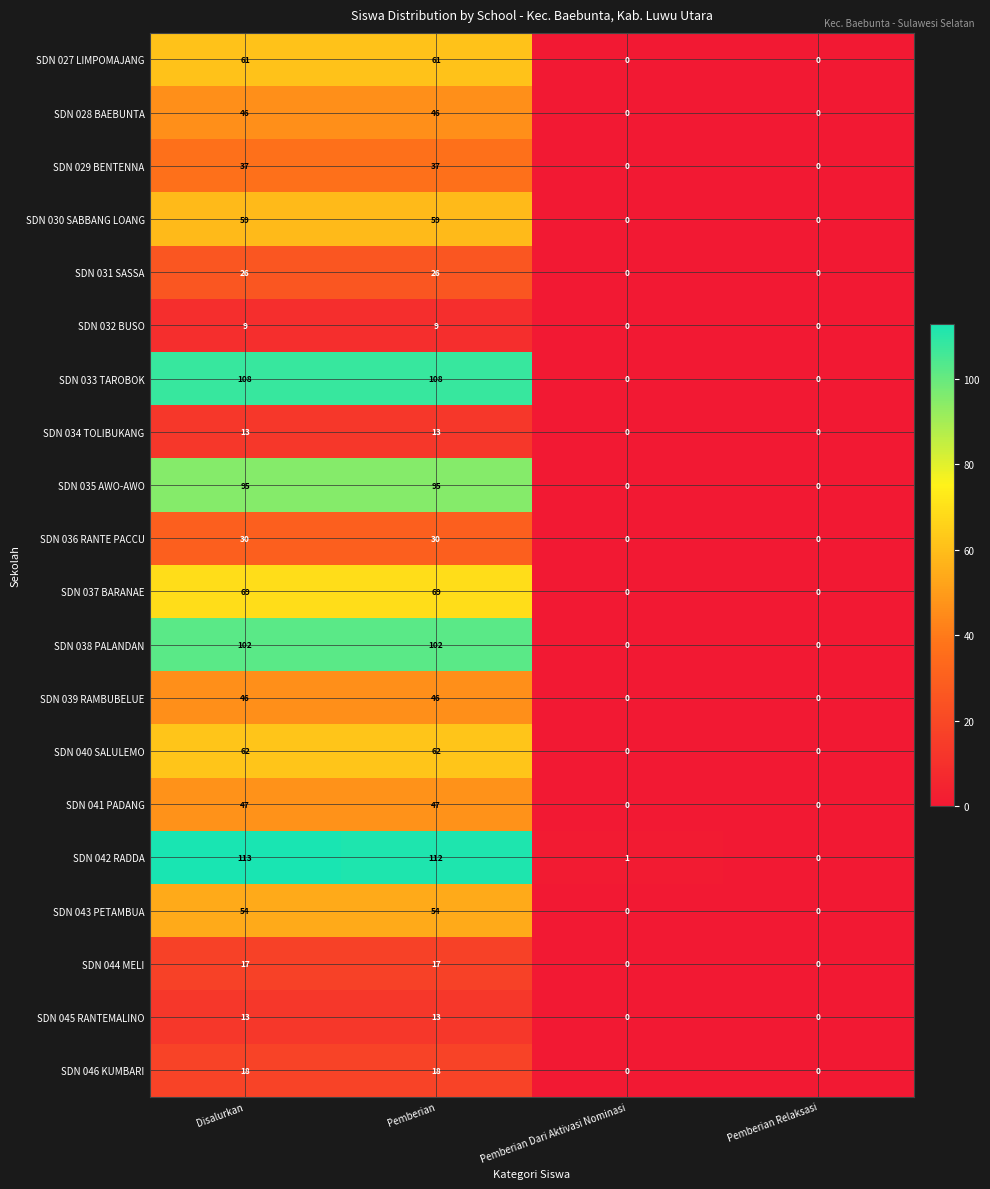

What value does the SDN 043 PETAMBUA series have at Disalurkan, to the nearest 5?

55